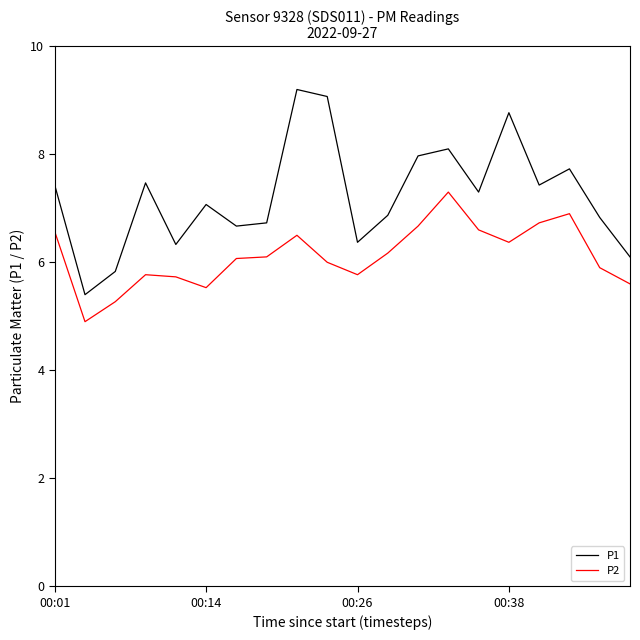

What is the difference between the maximum and minimum values in the P2 series?

2.4